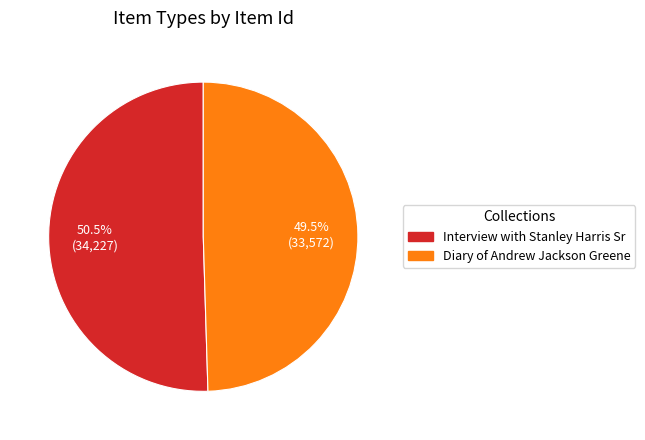

Which category has the biggest portion of the pie?

Interview with Stanley Harris Sr